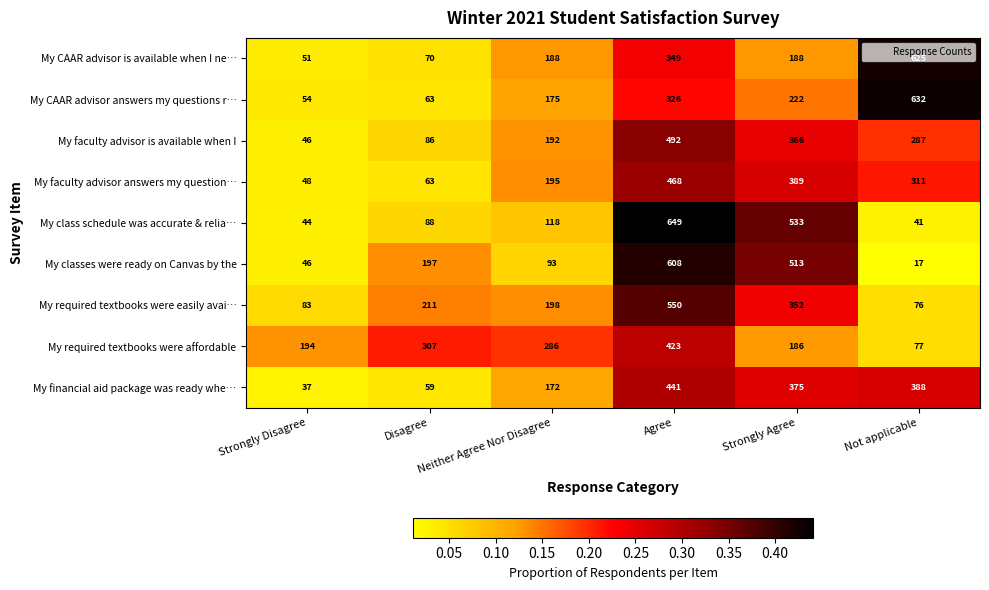

Rank the series at Not applicable from lowest to highest value.

My classes were ready on Canvas by the, My class schedule was accurate & relia…, My required textbooks were easily avai…, My required textbooks were affordable, My faculty advisor is available when I, My faculty advisor answers my question…, My financial aid package was ready whe…, My CAAR advisor is available when I ne…, My CAAR advisor answers my questions r…